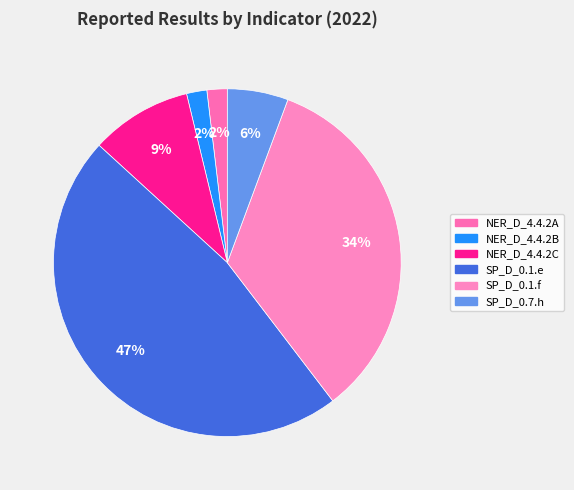

How many segments does this pie chart have?

6